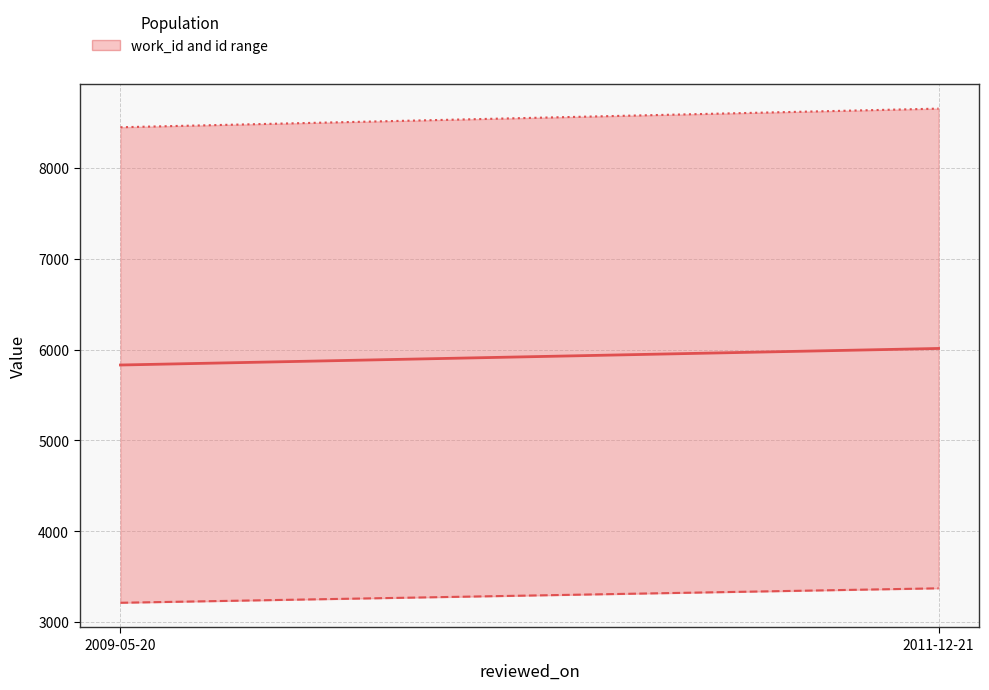

What is the value of the id point at the 2nd from the left?

8650